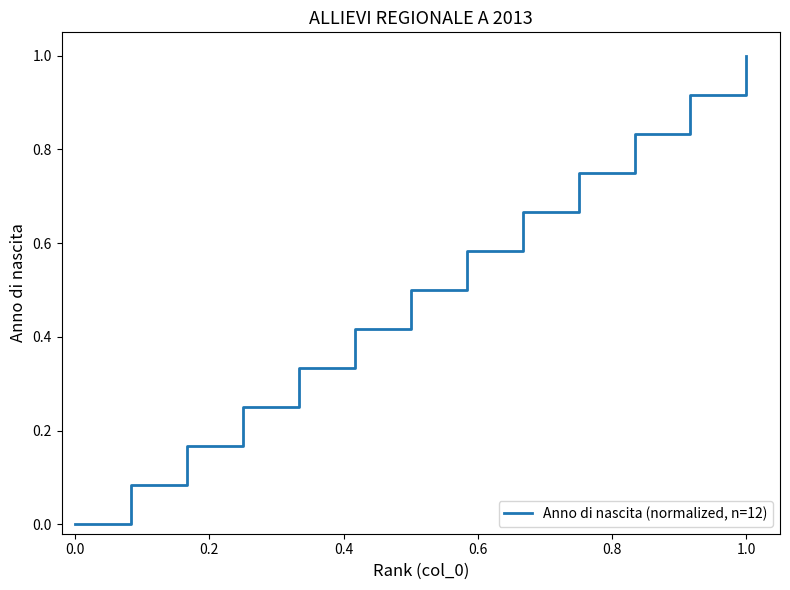

What is the maximum value shown in the chart?

1.0